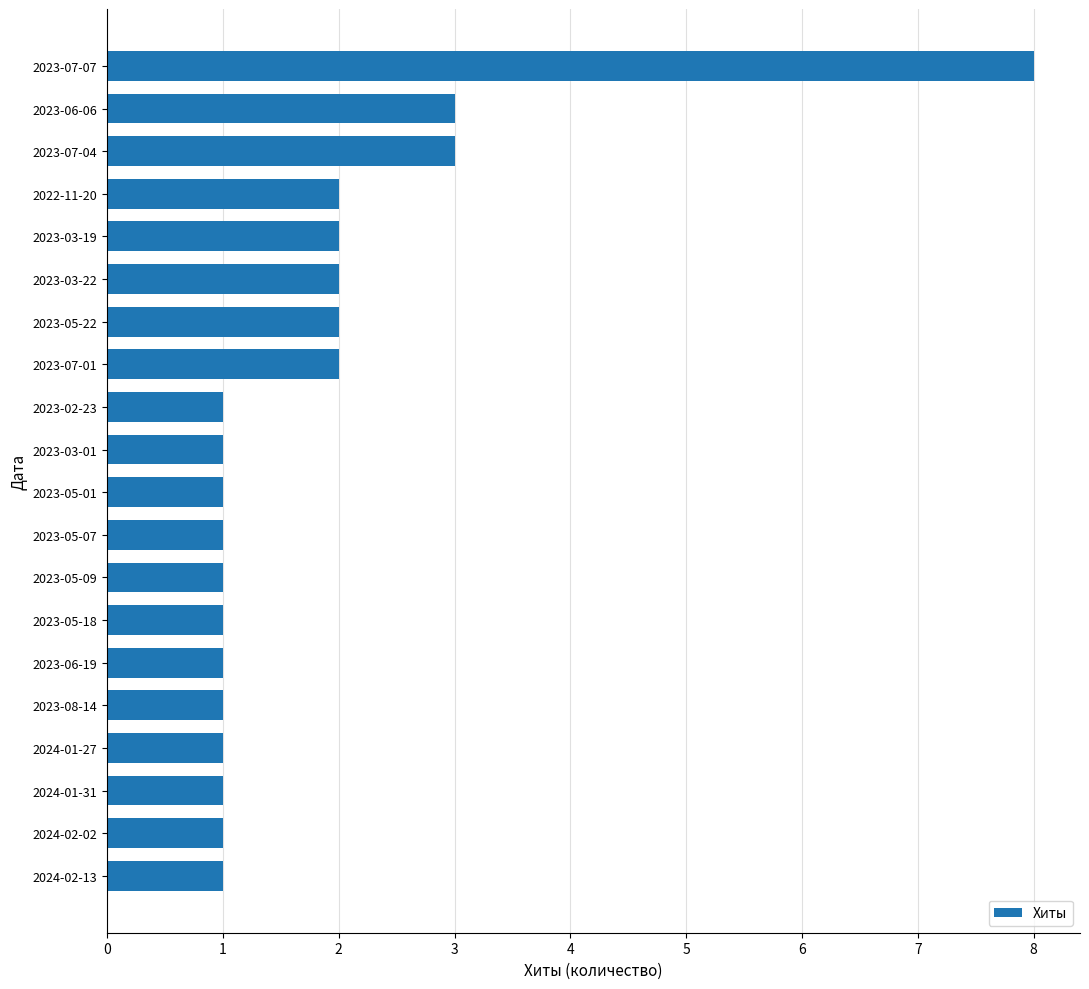

True or false: the data shows 1 at 2023-05-01.

True